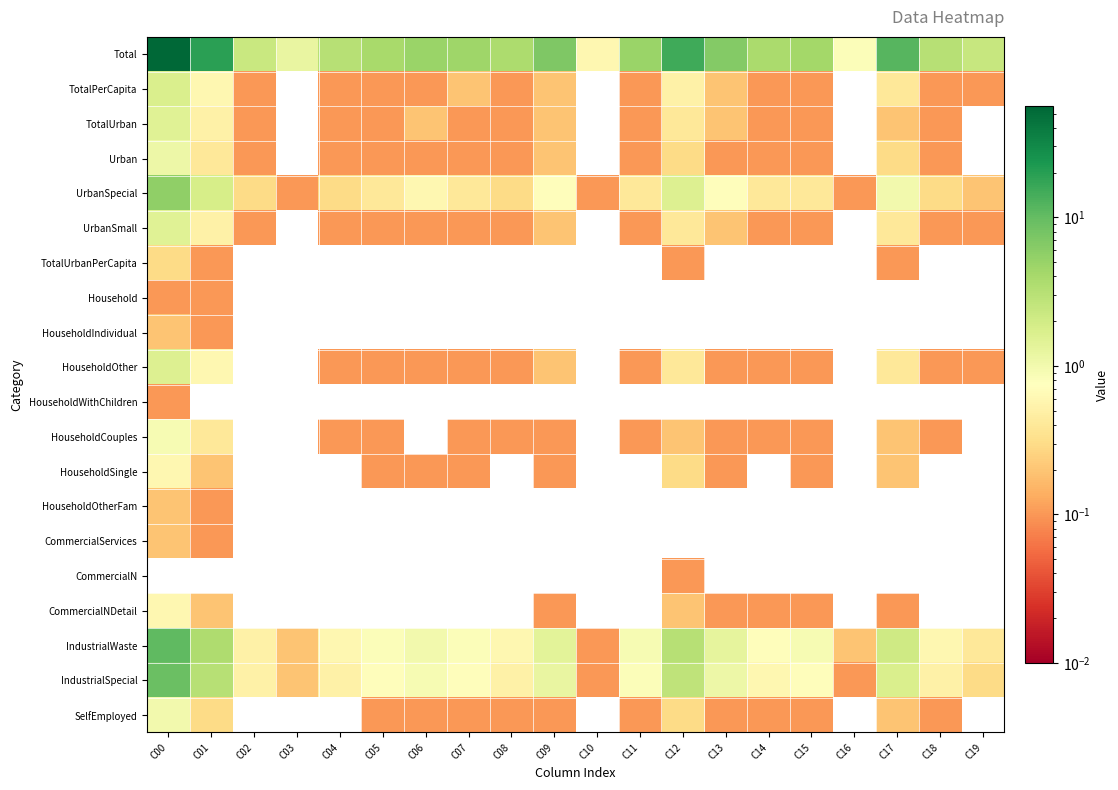

List the series in order of their peak value, highest first.

Total, IndustrialWaste, IndustrialSpecial, UrbanSpecial, TotalPerCapita, HouseholdOther, TotalUrban, UrbanSmall, Urban, SelfEmployed, HouseholdCouples, HouseholdSingle, CommercialNDetail, TotalUrbanPerCapita, HouseholdIndividual, HouseholdOtherFam, CommercialServices, Household, HouseholdWithChildren, CommercialN